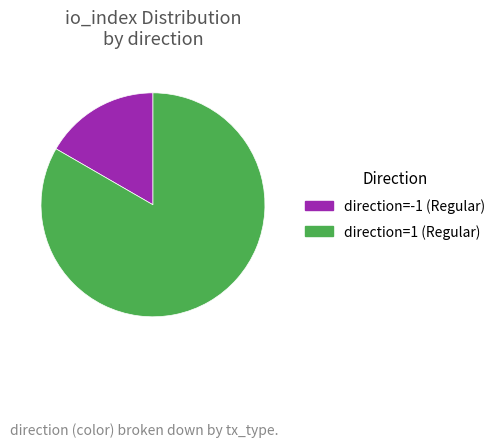

The direction=1 (Regular) slice represents 83% of the pie. True or false?

True